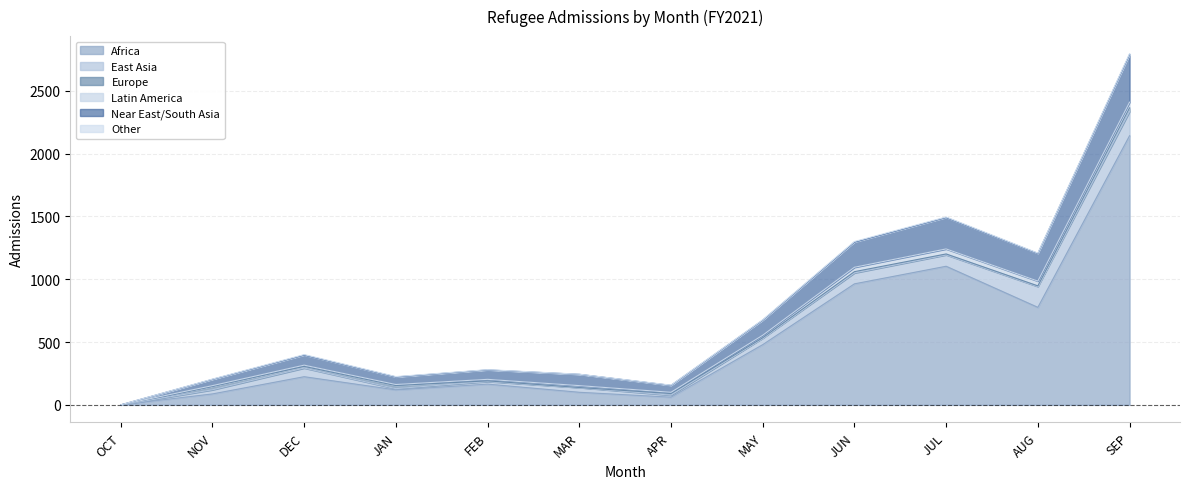

At which category is the sum across all series the highest?

SEP